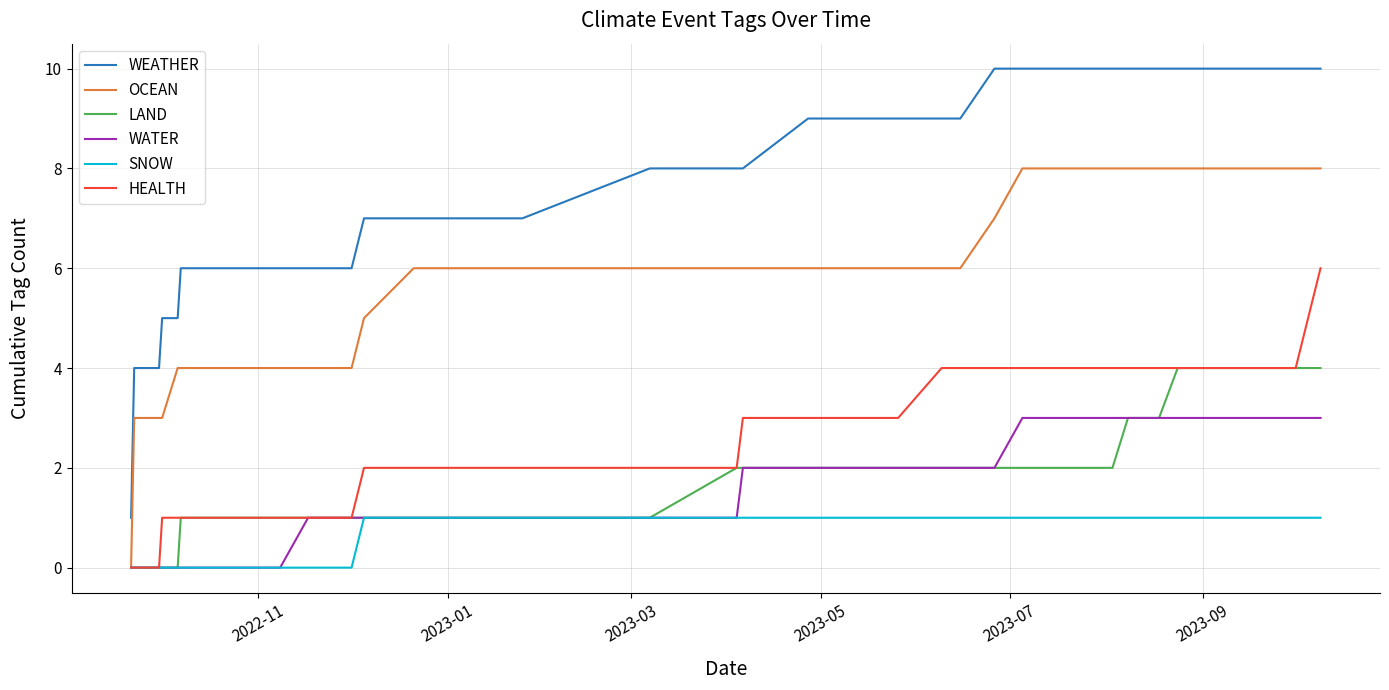

Which series has the largest total across all categories?

WEATHER